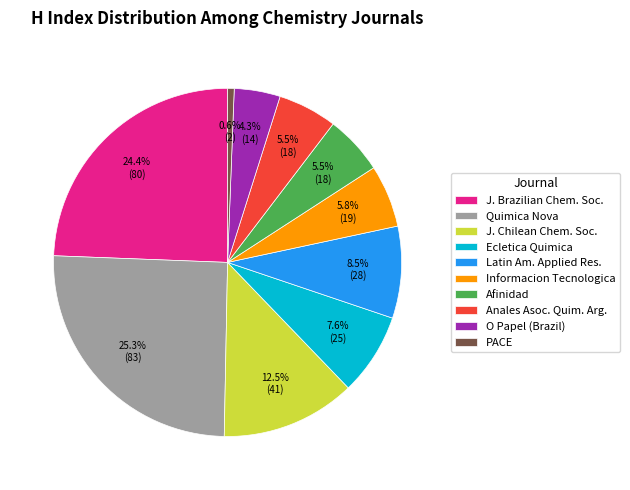

To the nearest percent, what is the average slice percentage?

10%